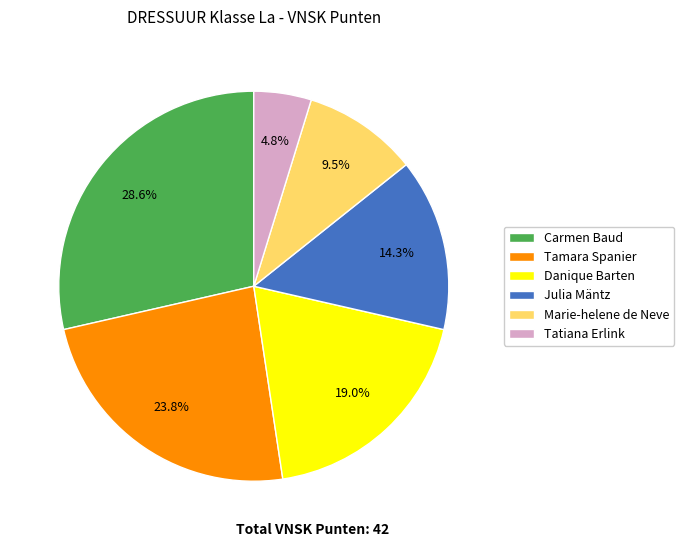

Does any single category account for the majority?

No